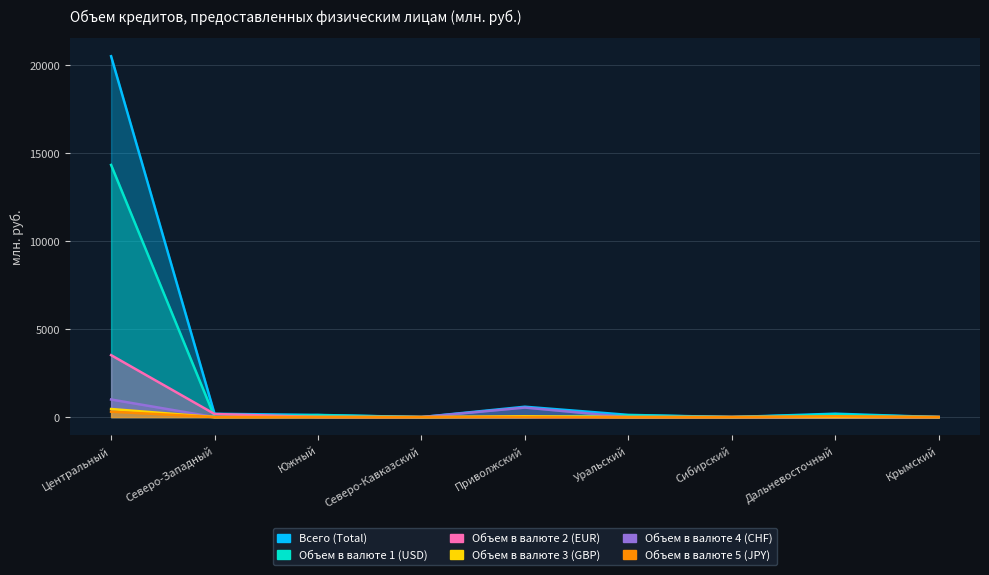

Is it true that Всего (Total) equals -7210 at Сибирский?

False